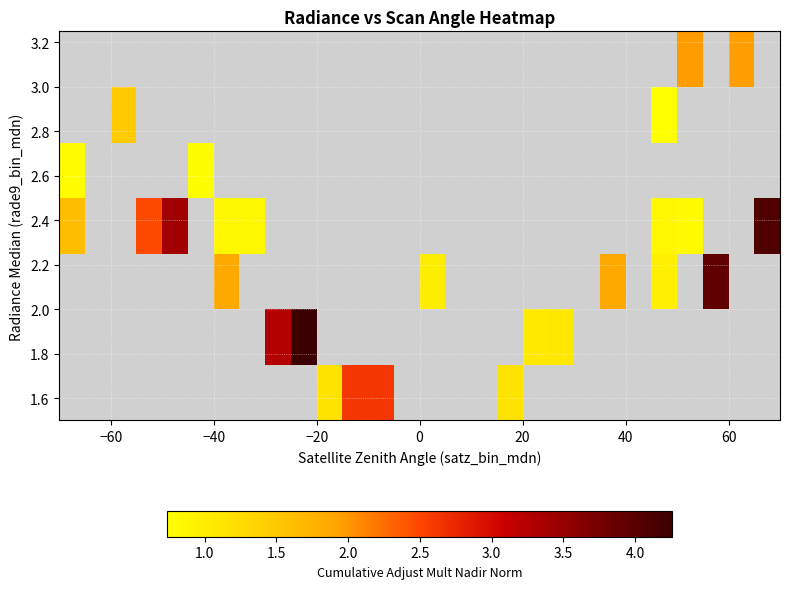

How many series are shown in this chart?

7